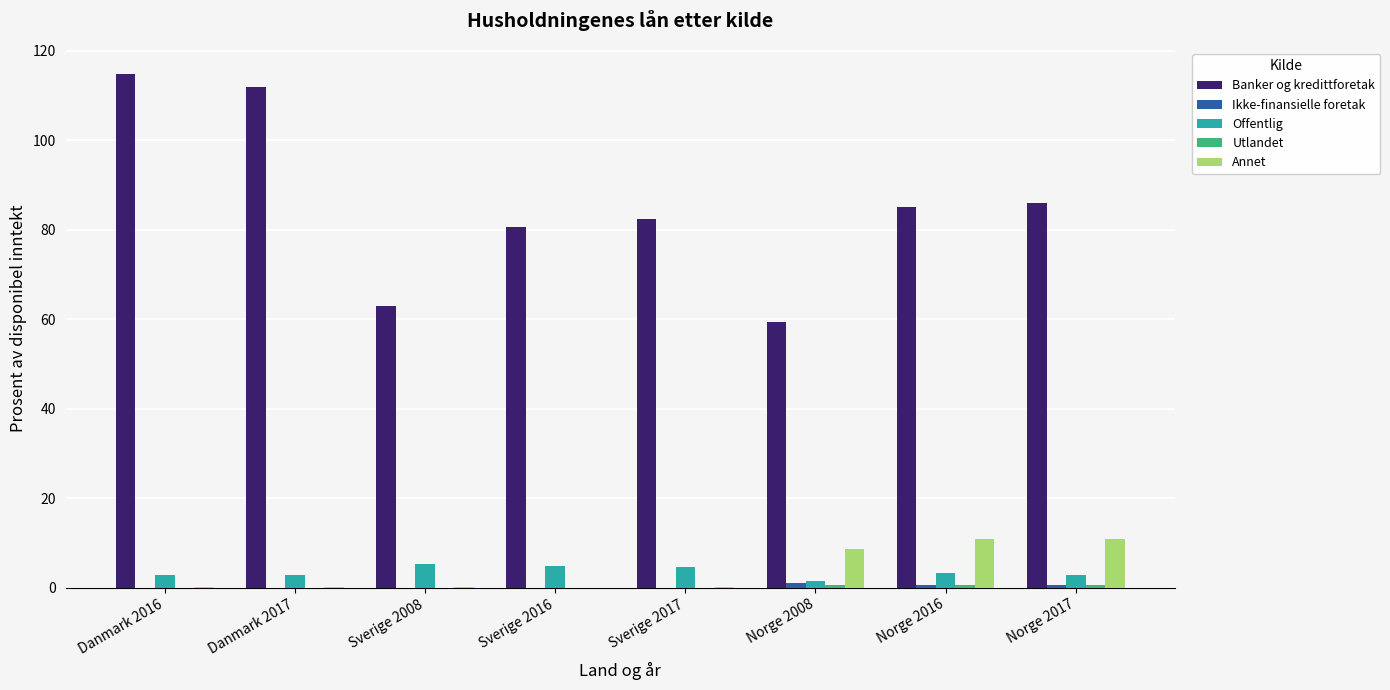

Is it true that Annet equals 6.3 at Norge 2016?

False